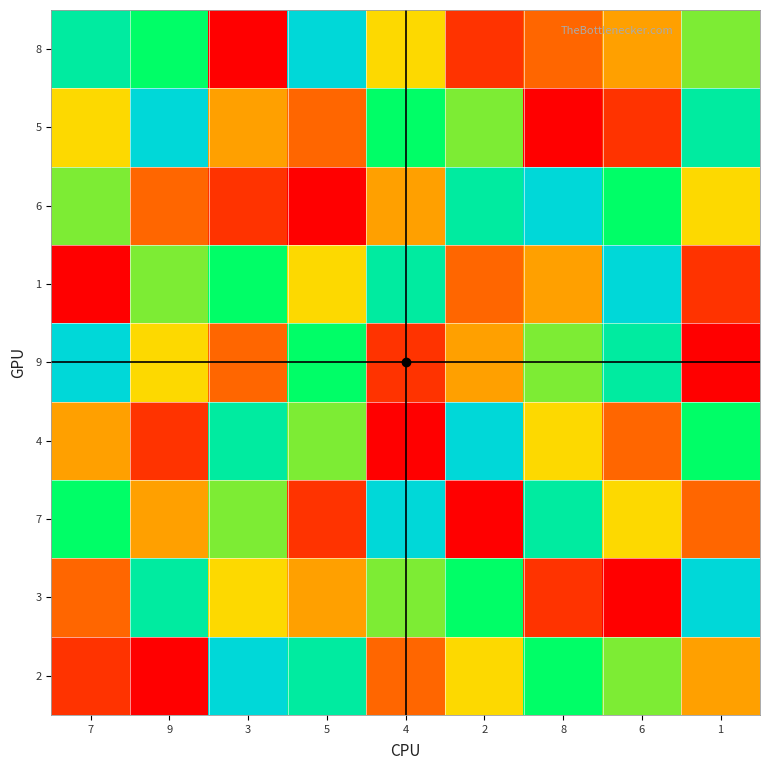

Between 9 and 1, which is larger?

9